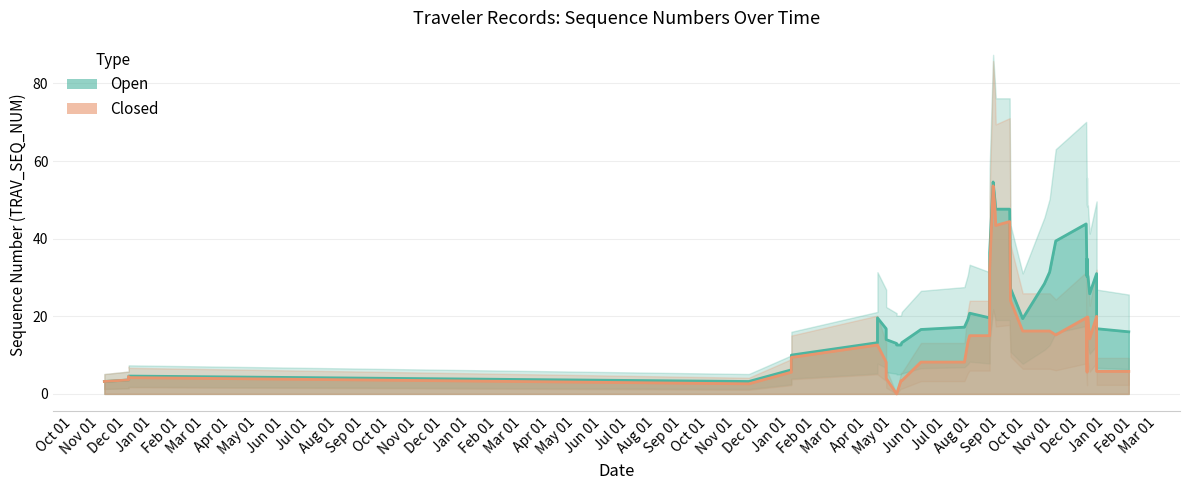

How many values in the Open series exceed 17?

18